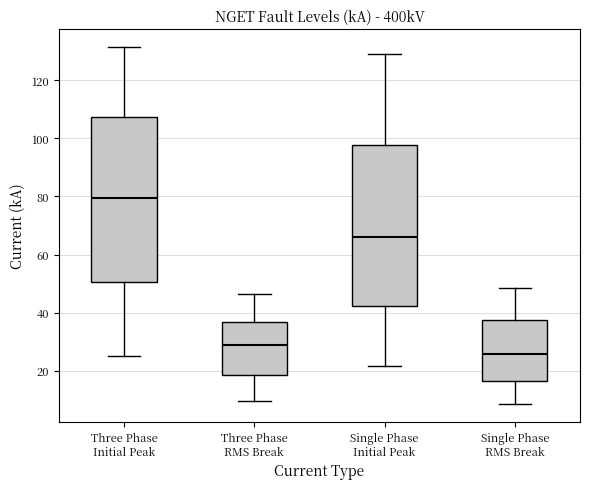

Where is the lower edge of the box for Single Phase Initial Peak on the y-axis? The values are not printed on the chart, so give them approximately, as read against the axis.

42